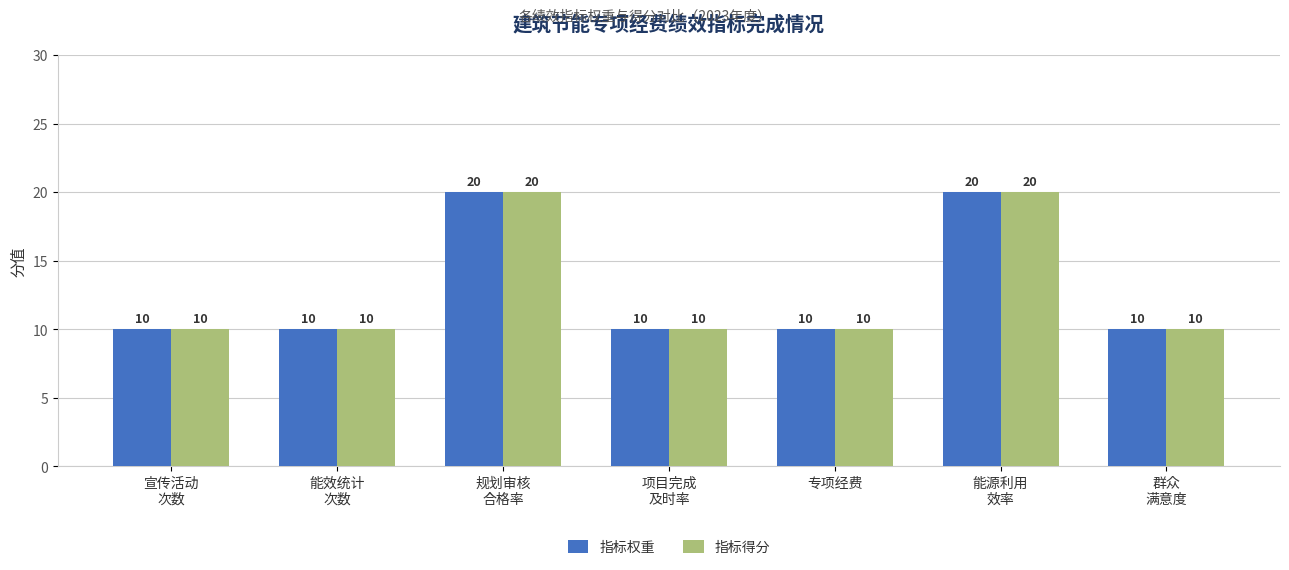

Is it true that 指标得分 equals 10 at 专项经费?

True